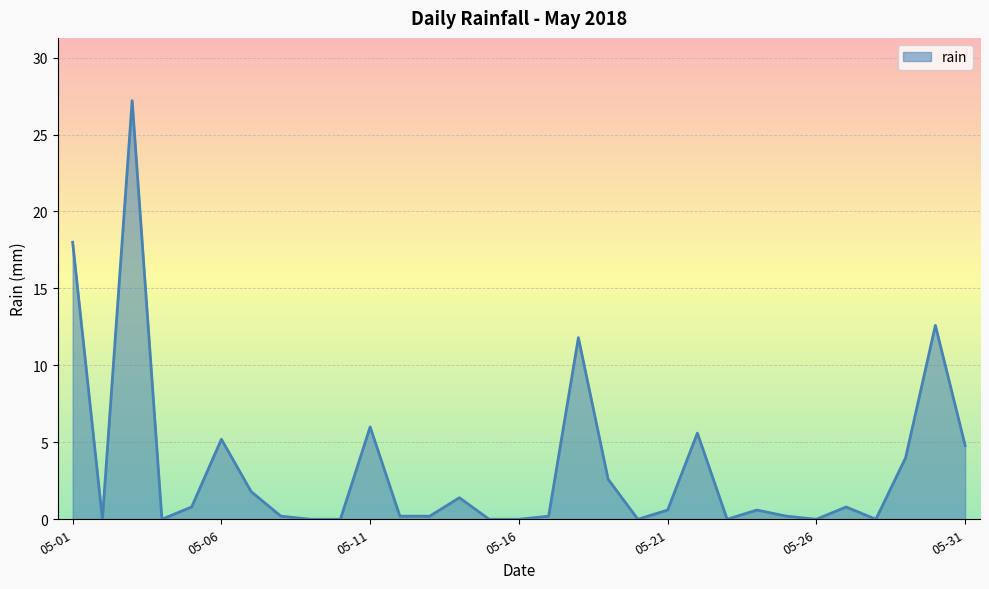

What is the maximum value shown in the chart?

27.2